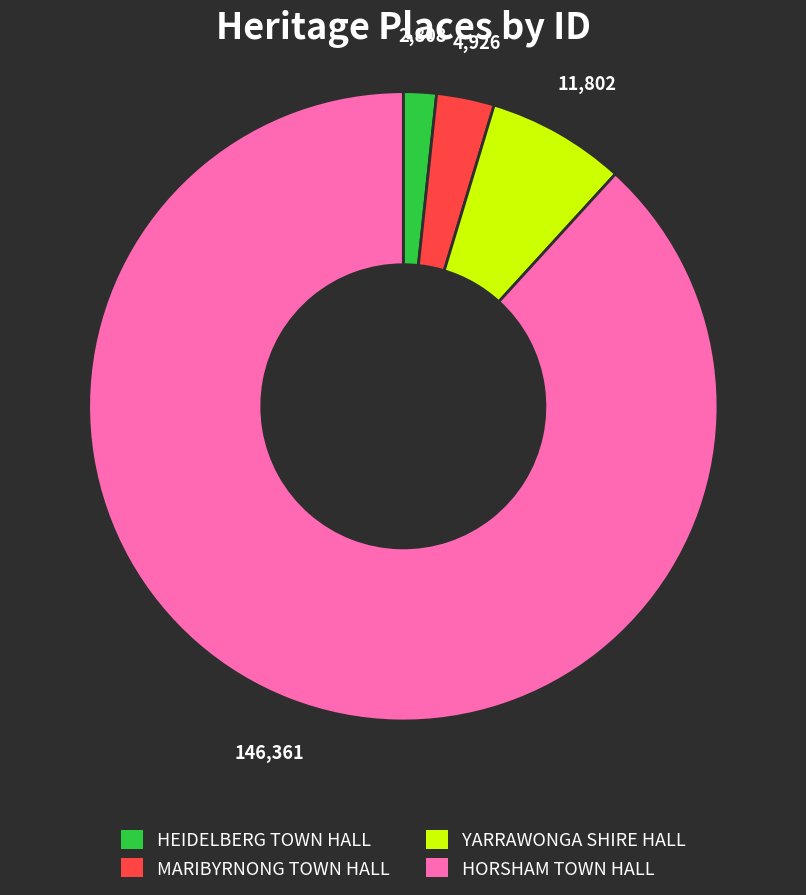

Is HORSHAM TOWN HALL the majority of the pie?

Yes